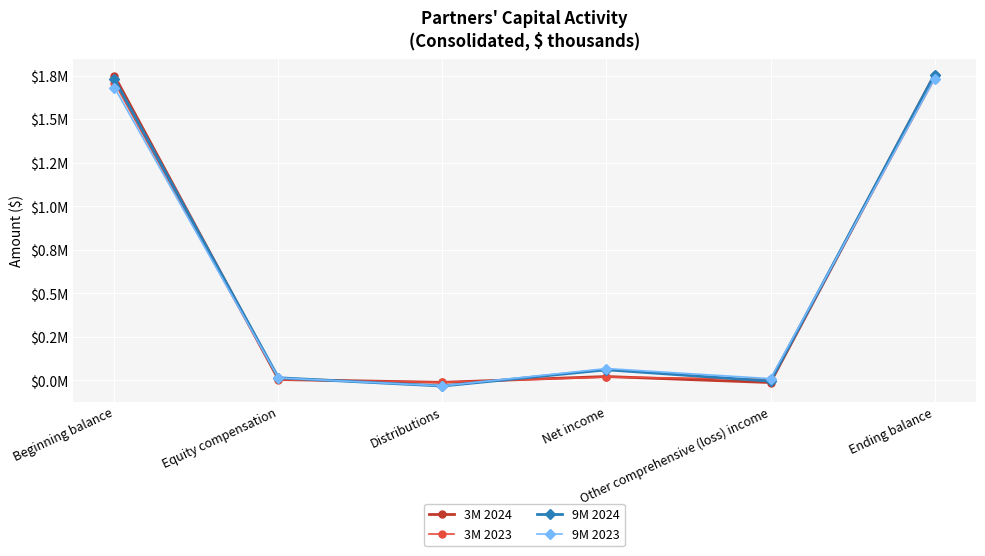

What is the sum of all 3M 2024 values?

3514642